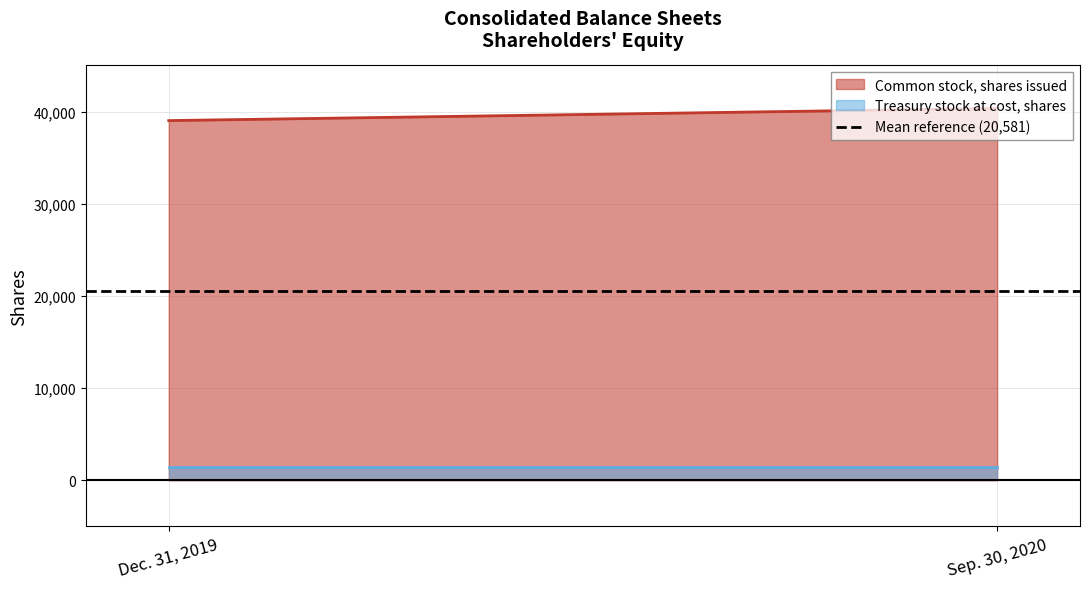

What is the lowest value of the Treasury stock at cost, shares series?

1484